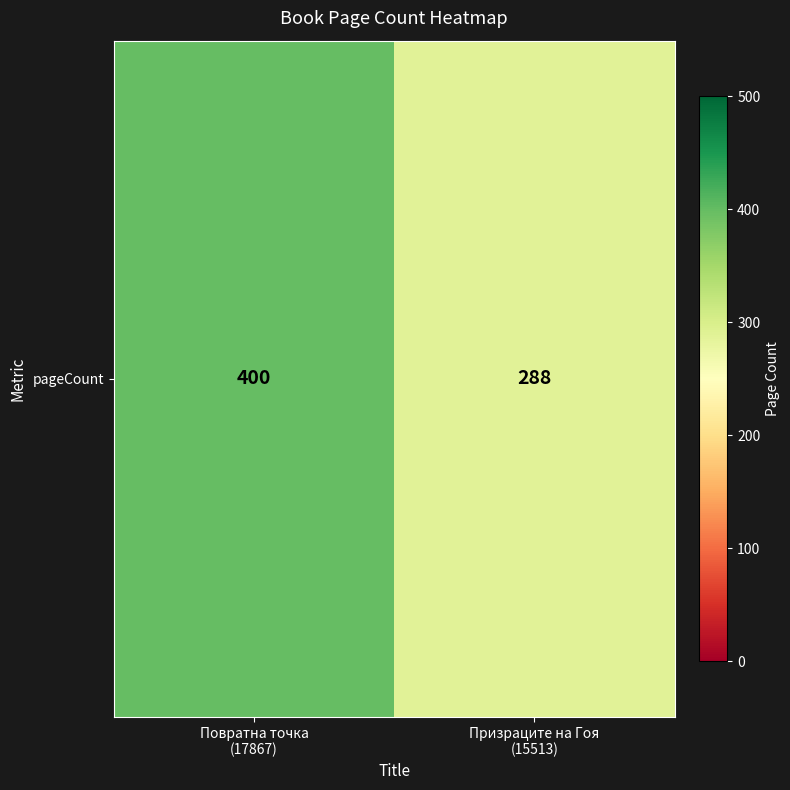

How many categories are shown in the chart?

2